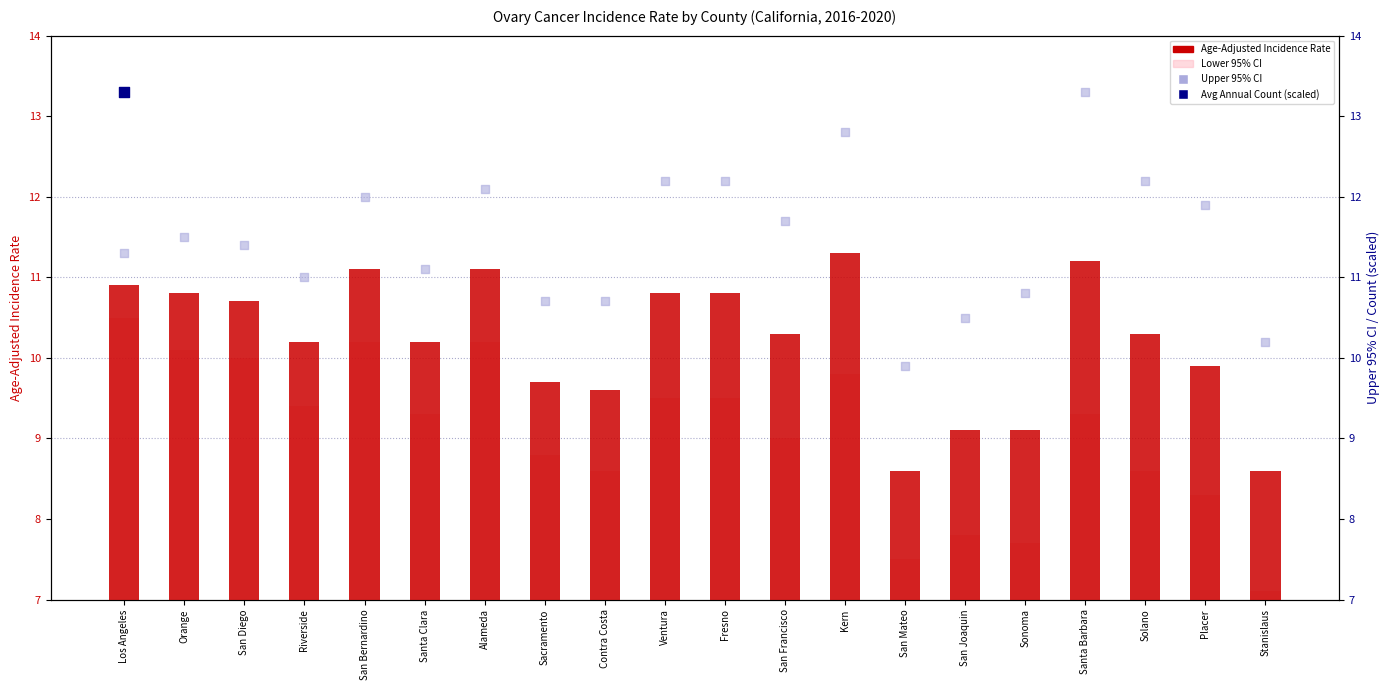

Which series has the largest Y range (max minus min)?

Avg Annual Count (scaled)